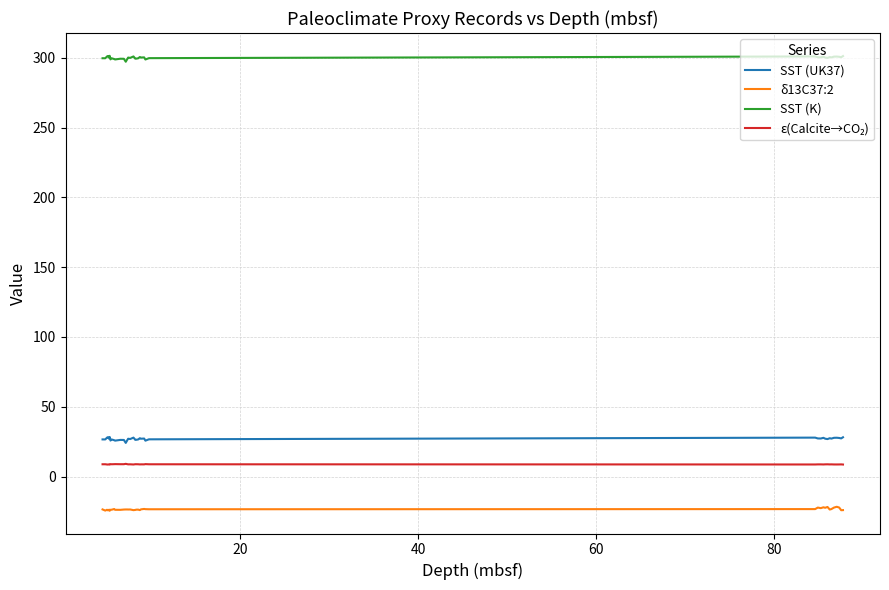

What is the difference between the second highest and minimum values in the δ13C37:2 series?

2.7